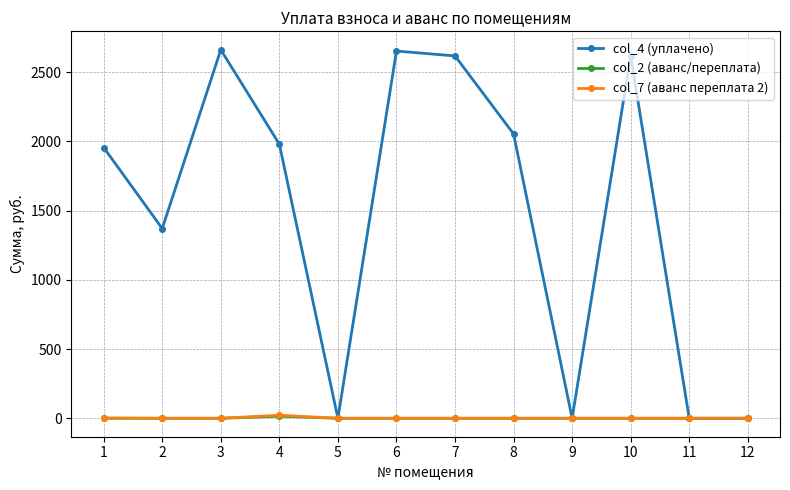

The value of col_7 (аванс переплата 2) at 3 is 0.0. True or false?

True